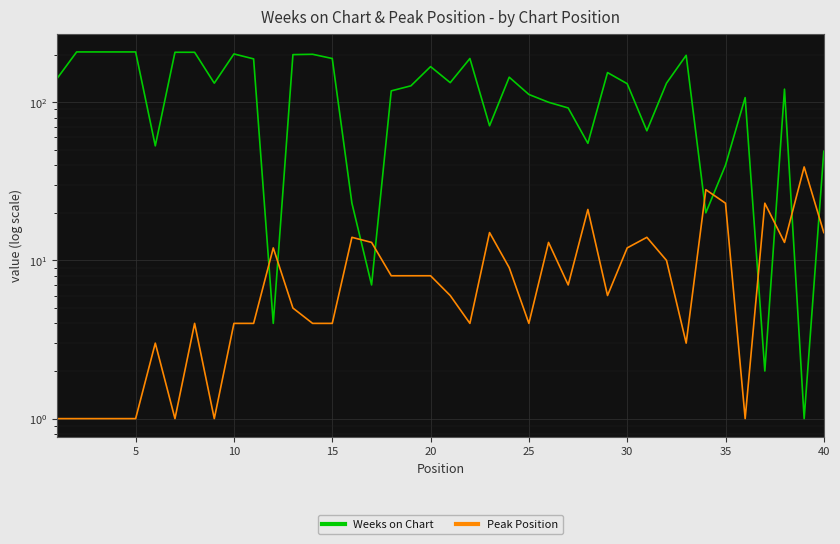

At how many categories does at least one series exceed 5?

40